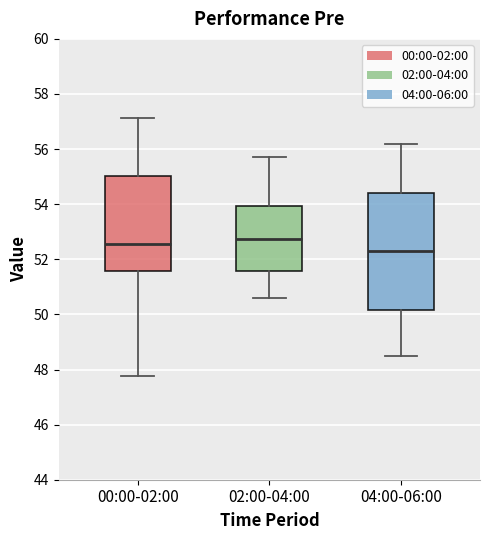

Reading left to right, read every box against the y-axis: the position of its median line, the range the box covers, and the ends of its whiskers. The values are not printed on the chart, so give them approximately, as read against the axis.

00:00-02:00: median 52.6, box 51.6 to 55.0, whiskers 47.8 to 57.2
02:00-04:00: median 52.8, box 51.6 to 54.0, whiskers 50.6 to 55.8
04:00-06:00: median 52.4, box 50.2 to 54.4, whiskers 48.6 to 56.2